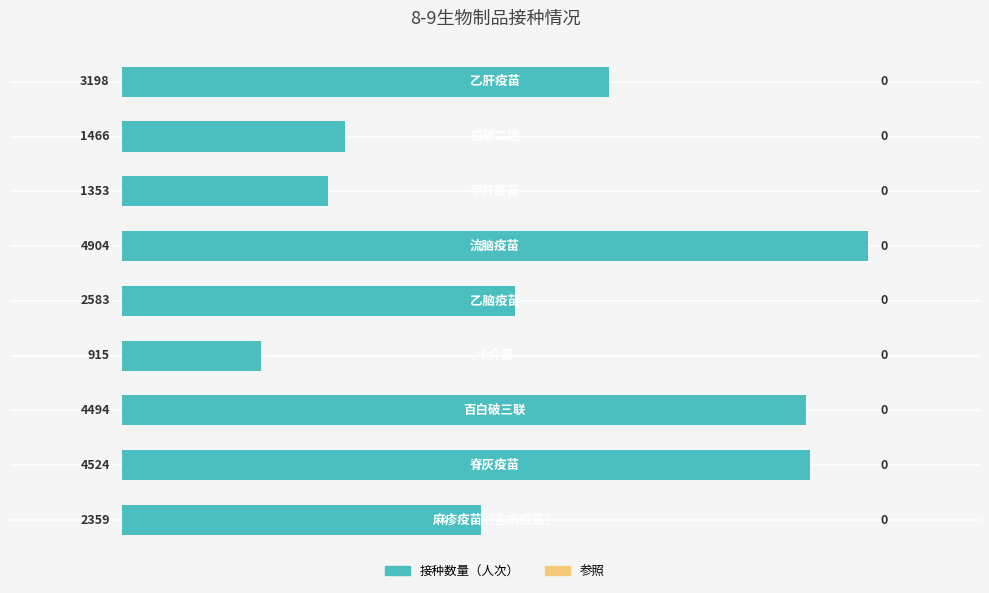

What is the difference between the maximum and minimum values?

3989